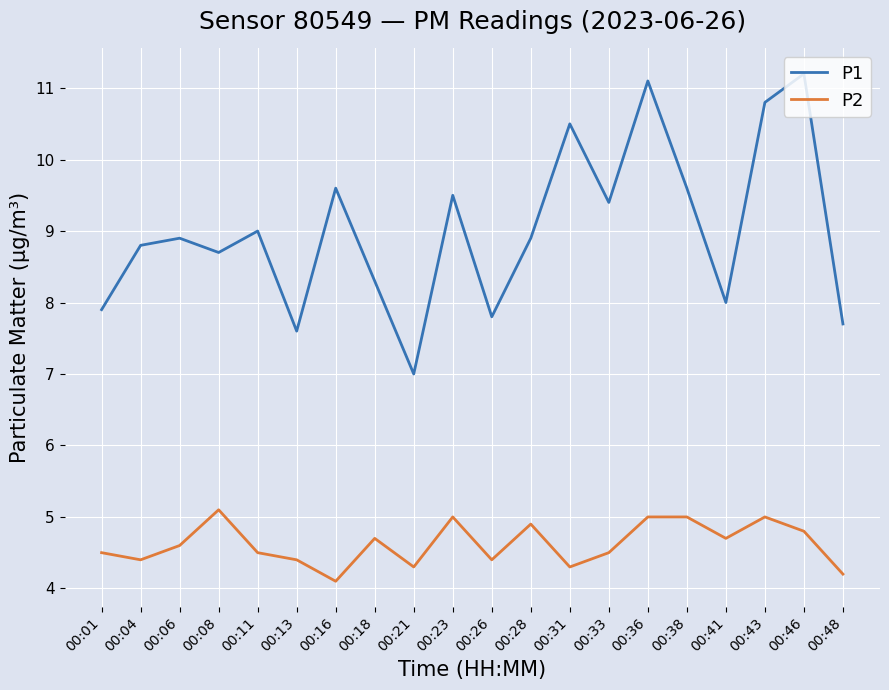

Rank the series by their average value, from lowest to highest.

P2, P1